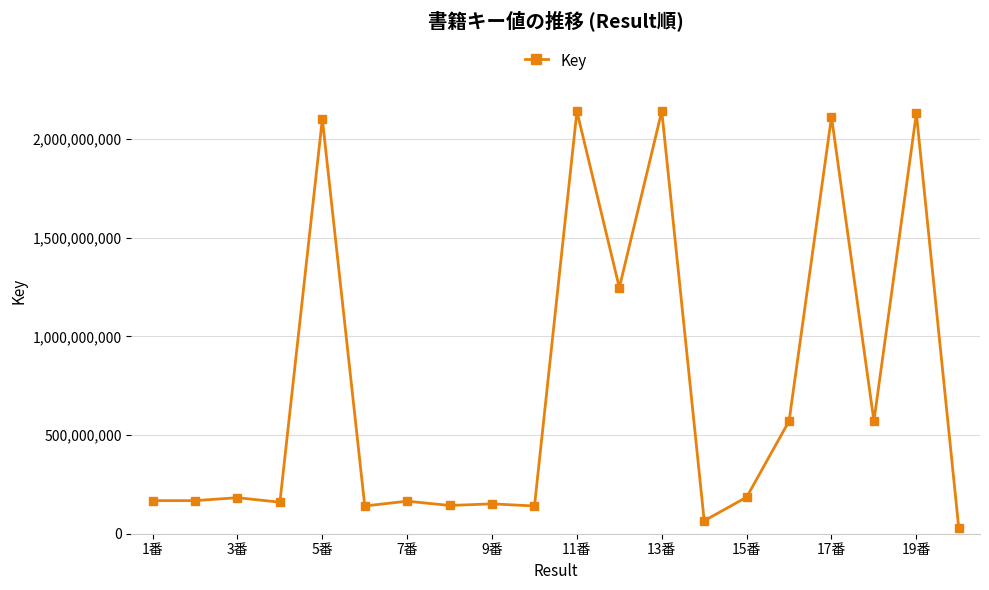

What is the average value?

735757719